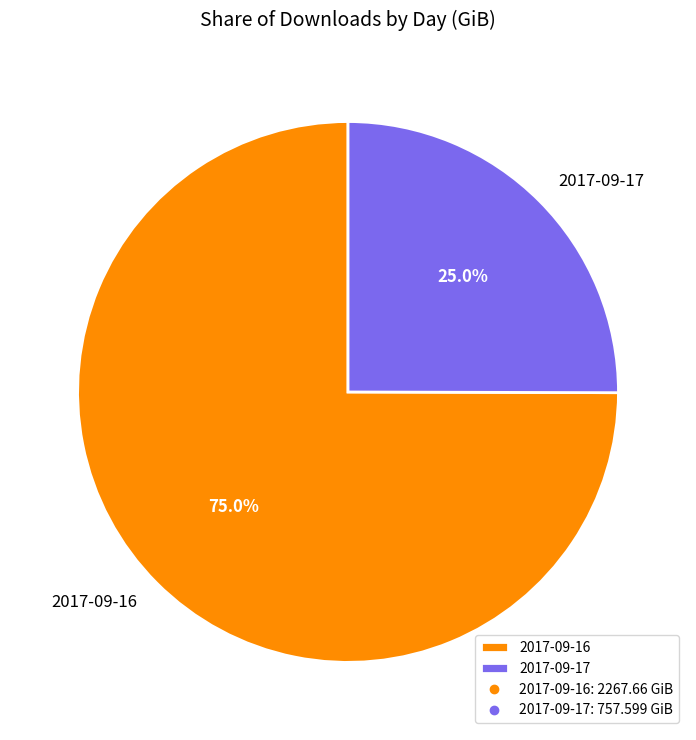

Rank the categories by value from highest to lowest.

2017-09-16, 2017-09-17